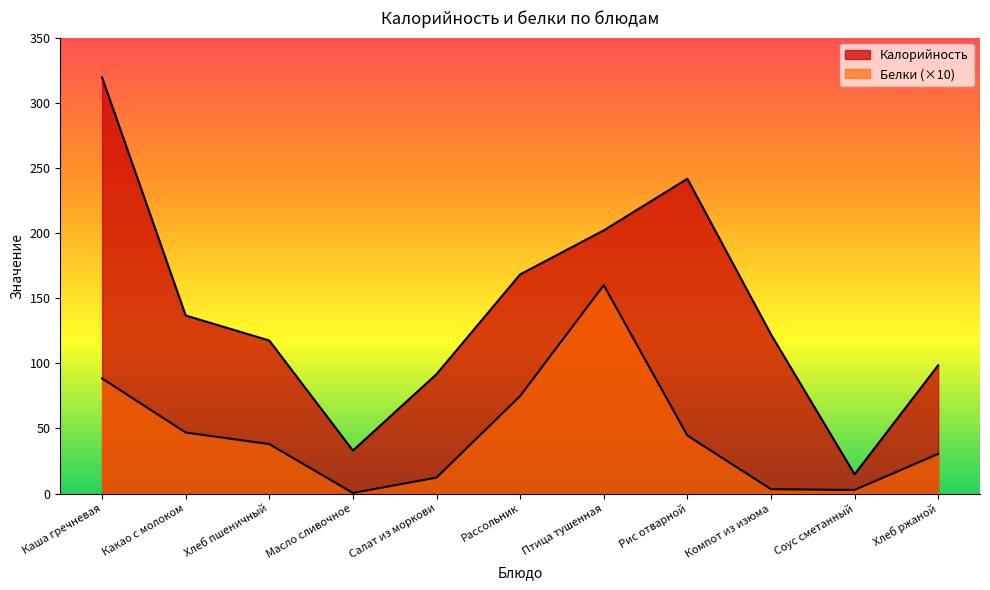

What is the label of the 6th point from the right?

Рассольник